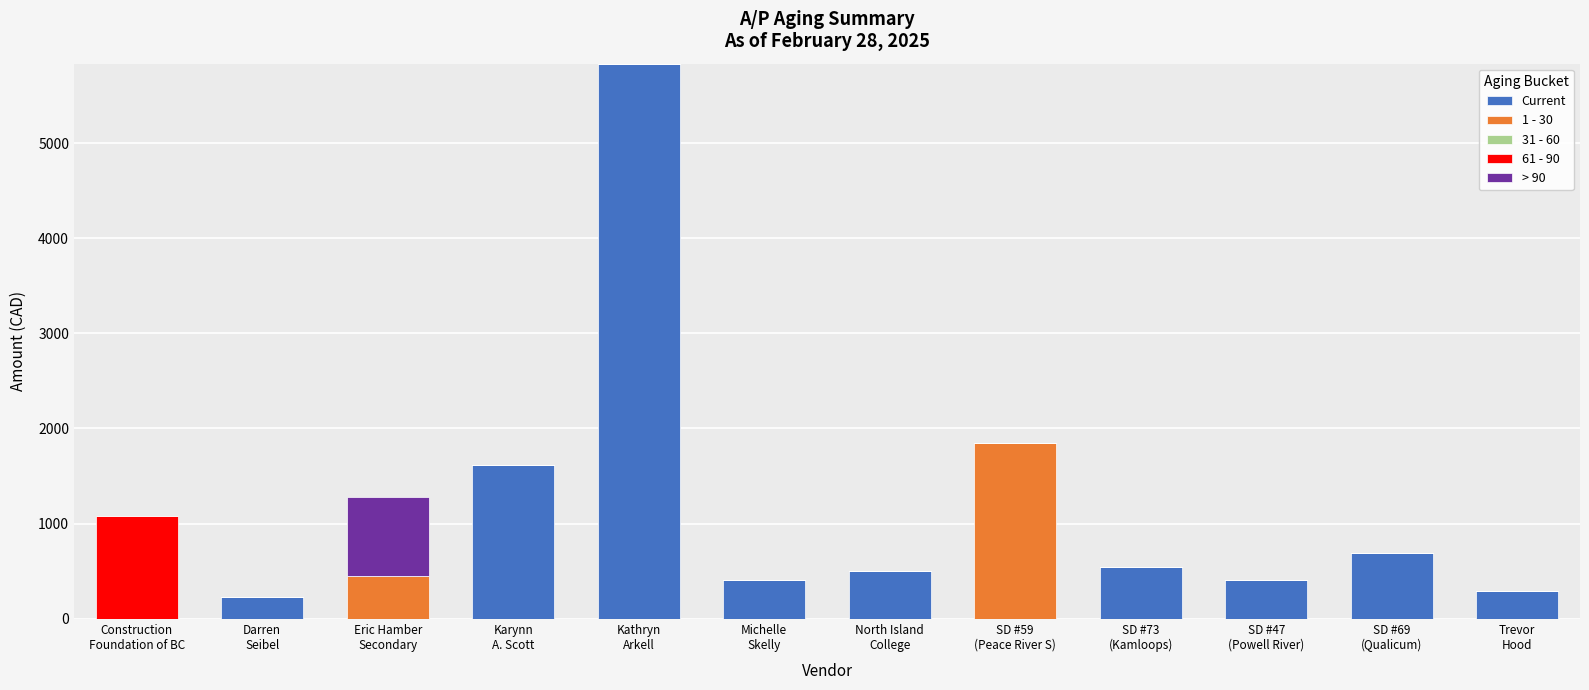

What is the sum of the Current values at Karynn
A. Scott and Michelle
Skelly?

2026.3